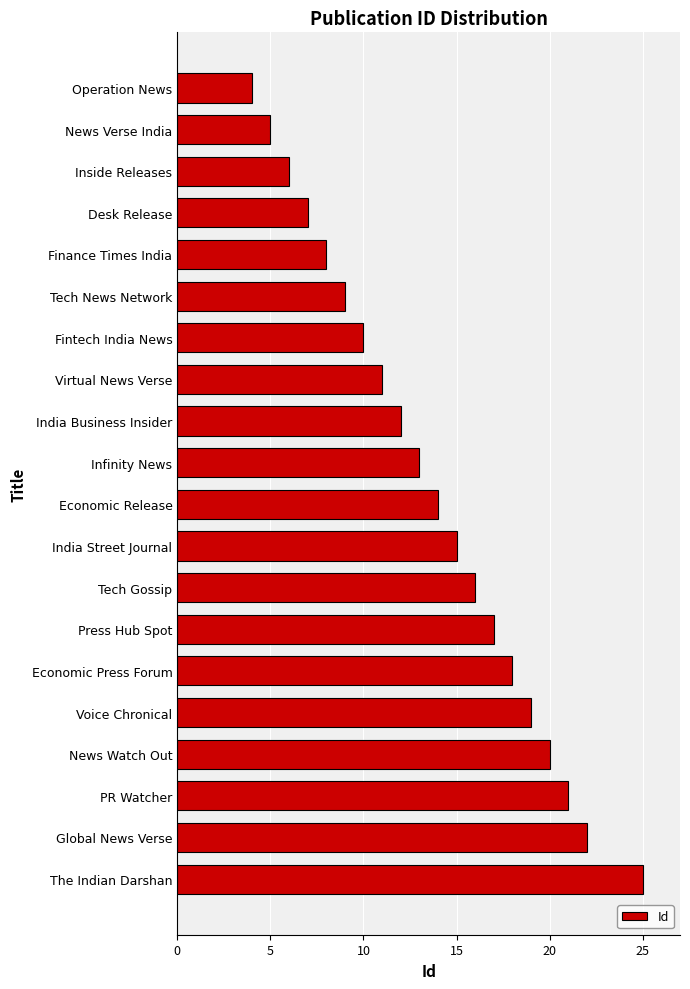

What is the label of the 11th bar from the top?

Economic Release